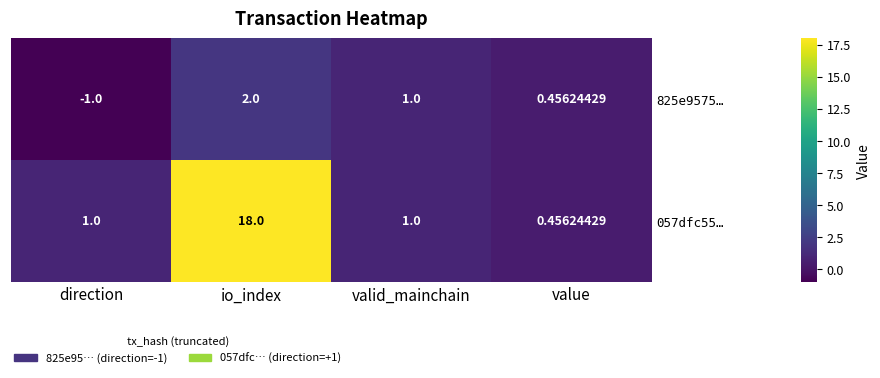

Which series changed the most between direction and value?

825e9575…